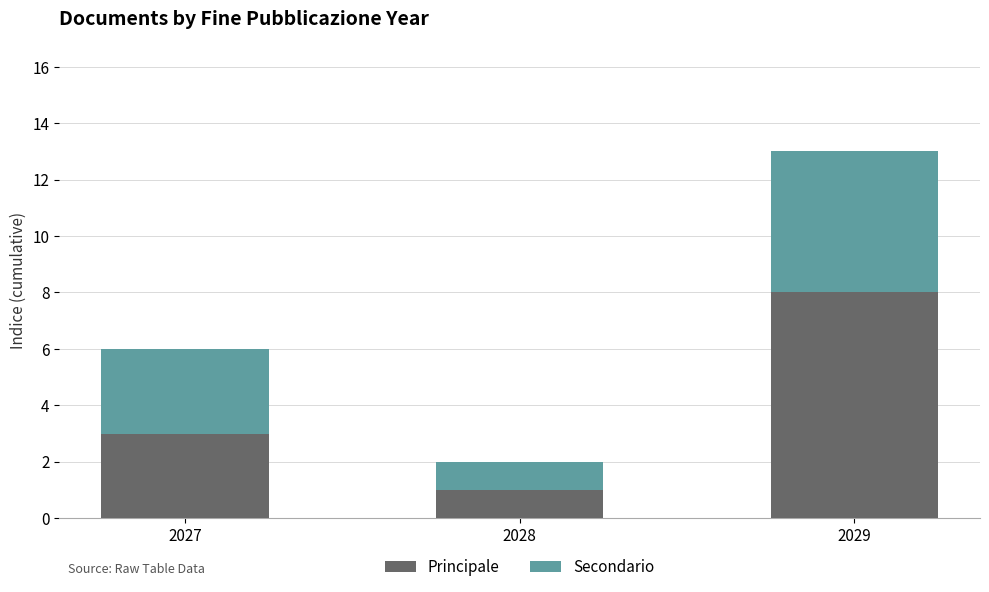

At which category is the sum across all series the highest?

2029